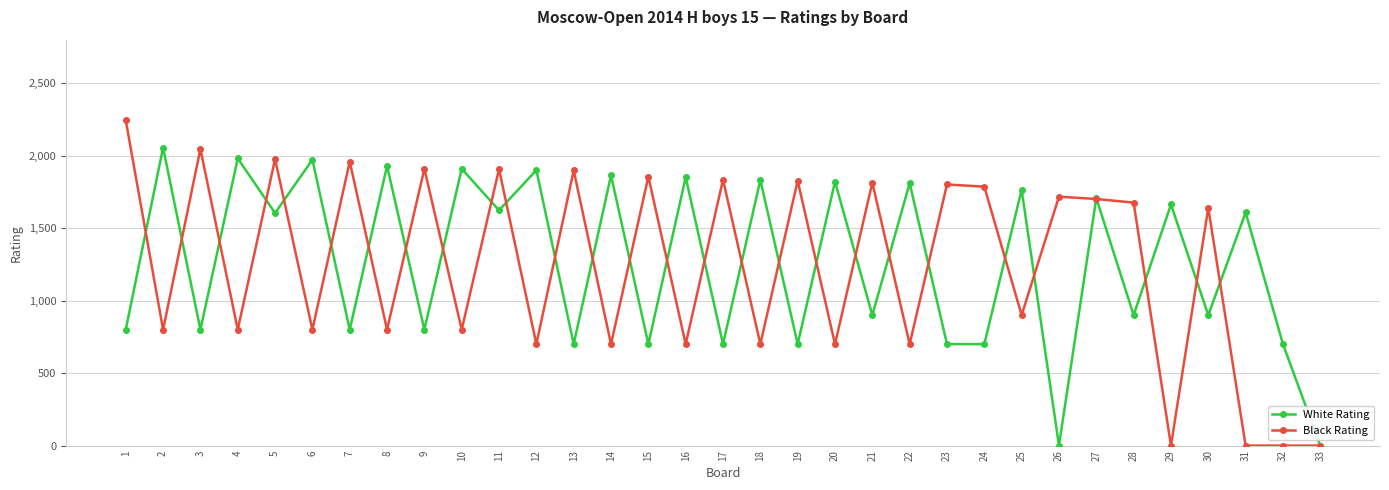

Is the value of White Rating at 12 greater than the value of Black Rating at 10?

Yes